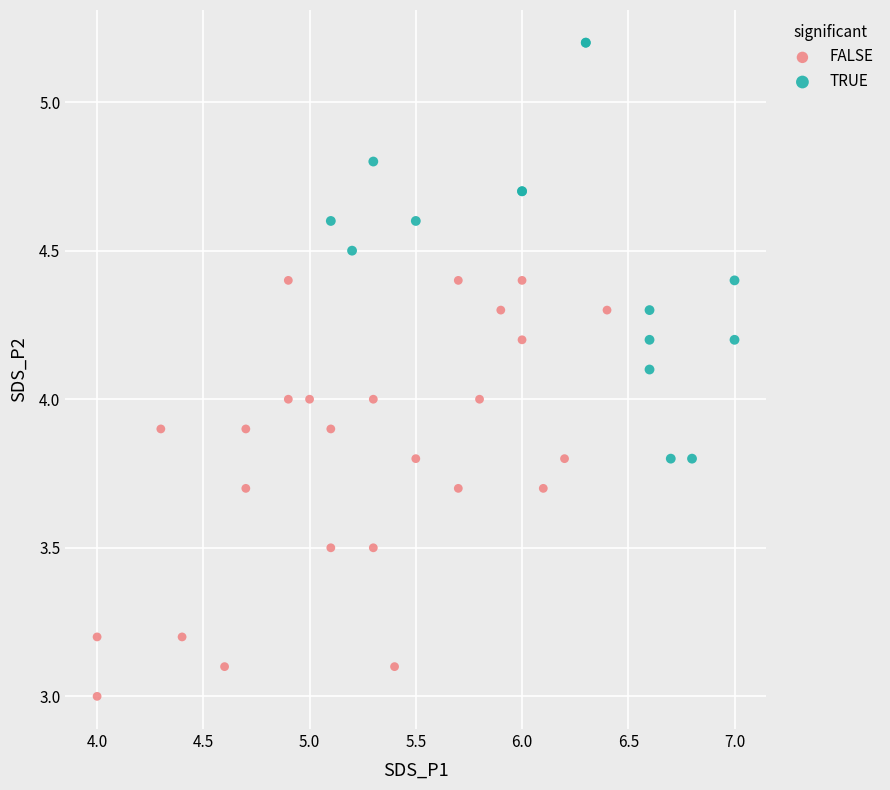

Which series contains the lowest Y value?

FALSE